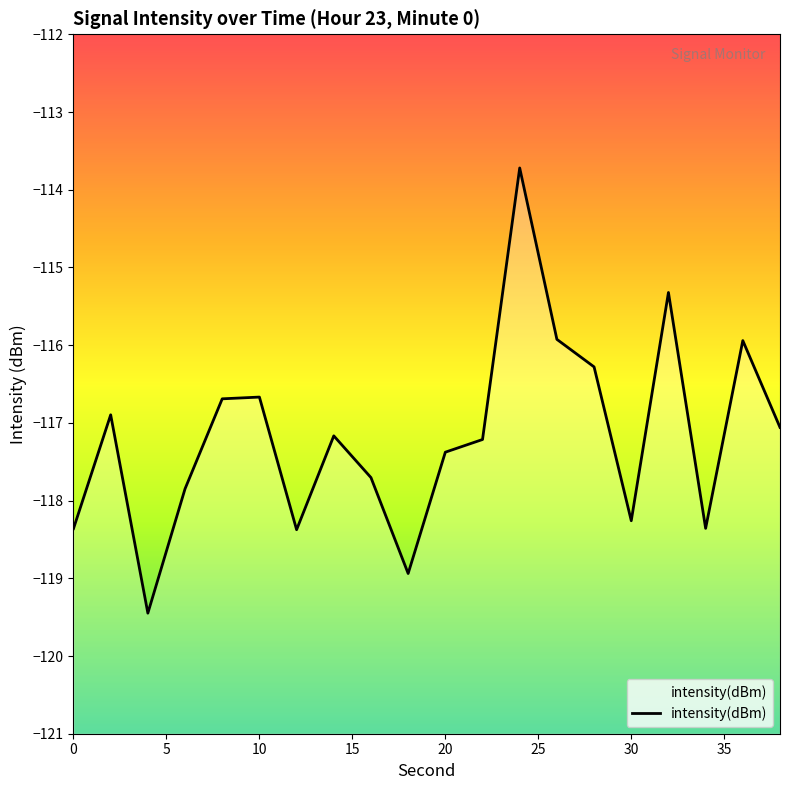

The value at 22 is -117.2. True or false?

True